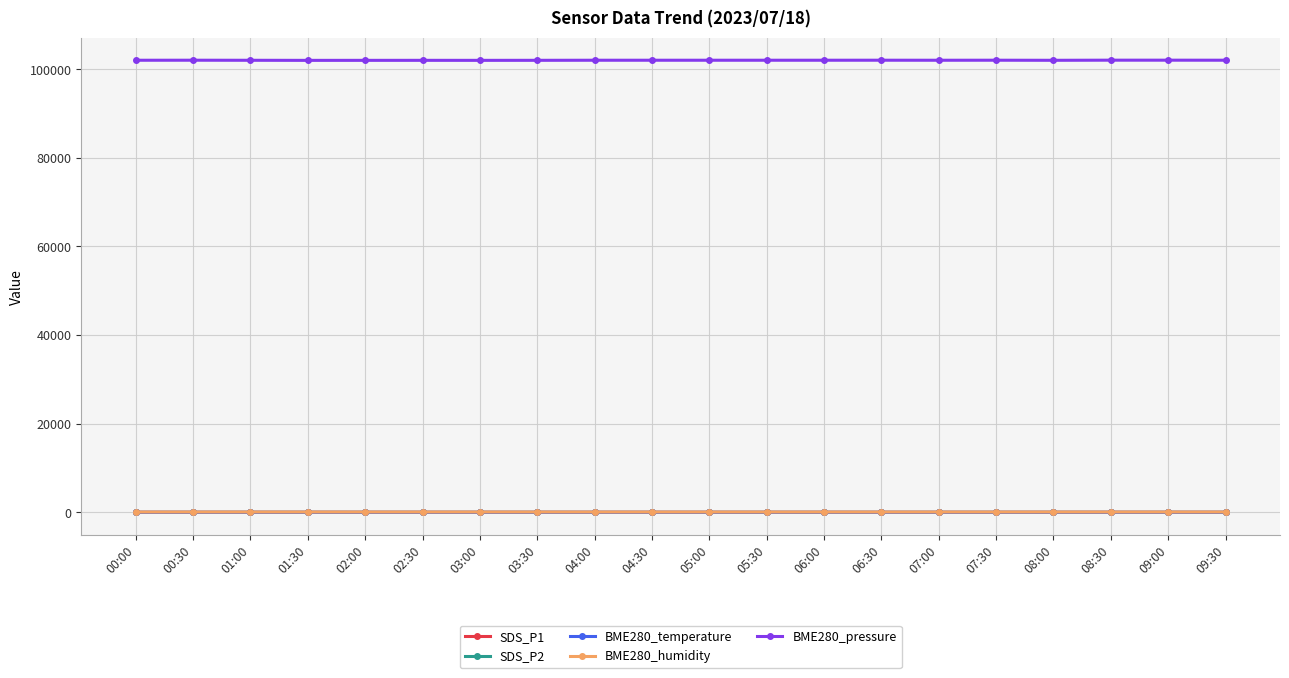

What is the sum of all SDS_P1 values?

216.7